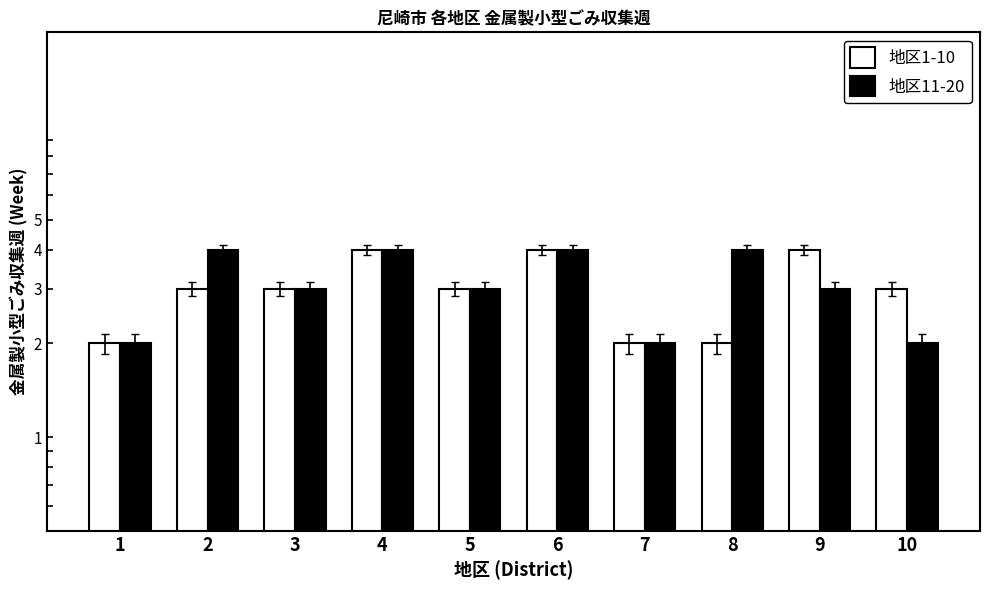

Between 1 and 2, which is larger?

2